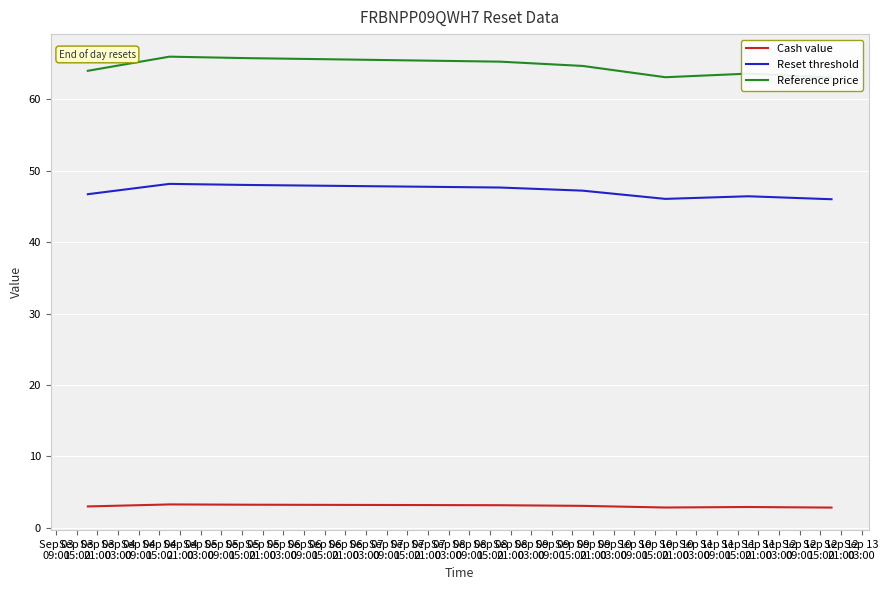

True or false: Reset threshold and Cash value cross at least once.

False